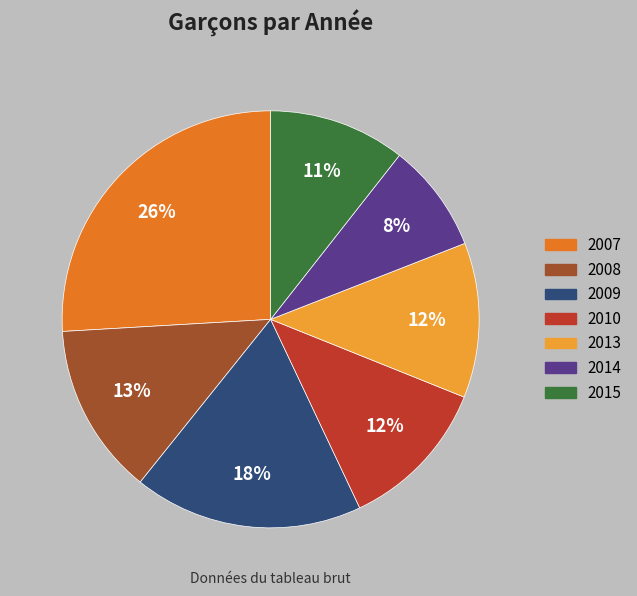

Is there any slice that represents more than half of the pie?

No